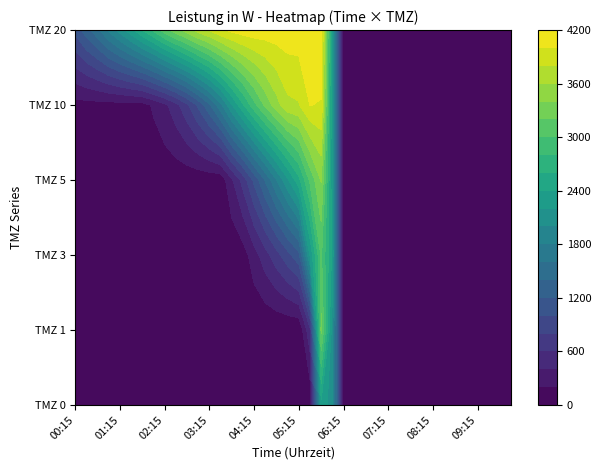

What is the maximum value for TMZ 0?

2333.1